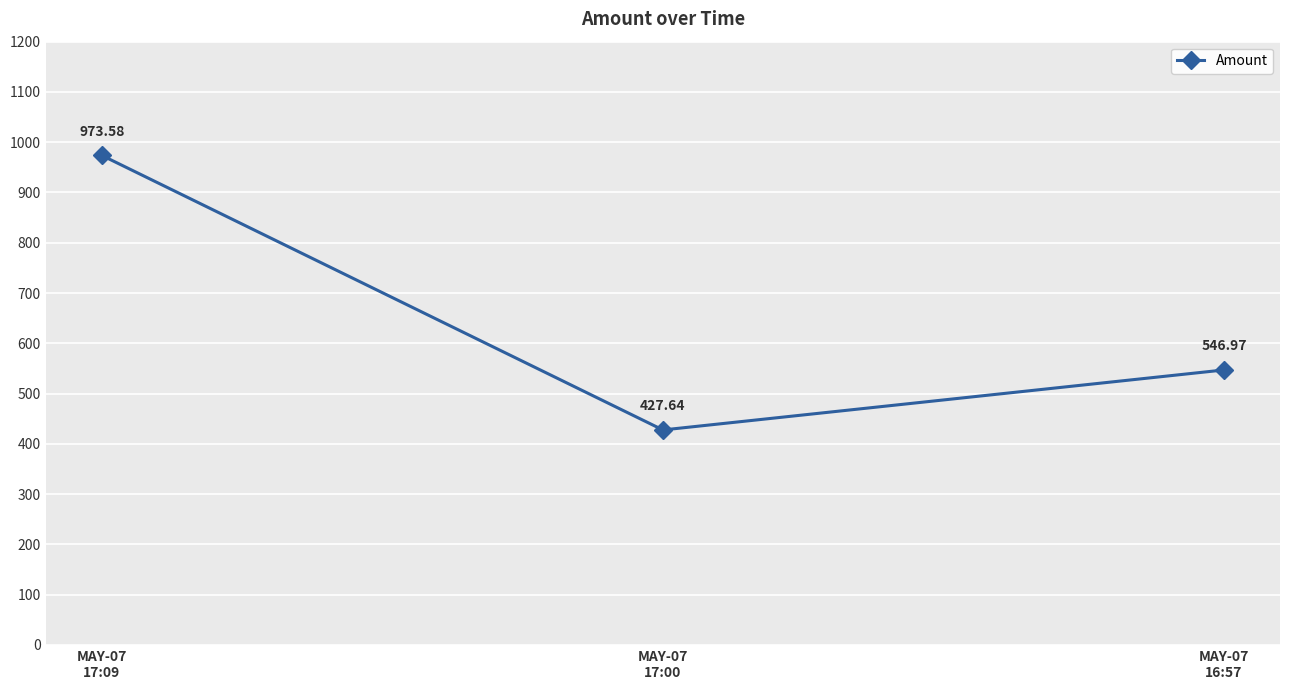

Rank the categories by value from lowest to highest.

MAY-07
17:00, MAY-07
16:57, MAY-07
17:09